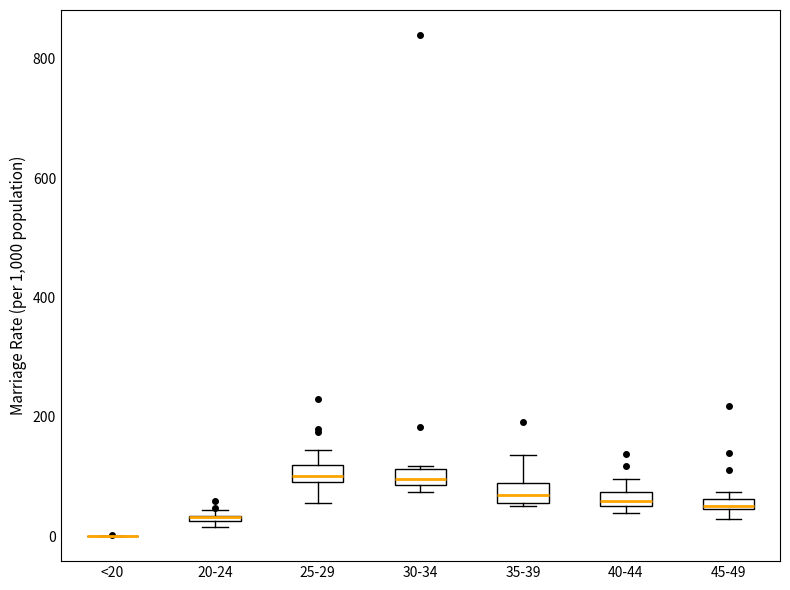

Where is the upper edge of the box for 30-34 on the y-axis? The values are not printed on the chart, so give them approximately, as read against the axis.

120